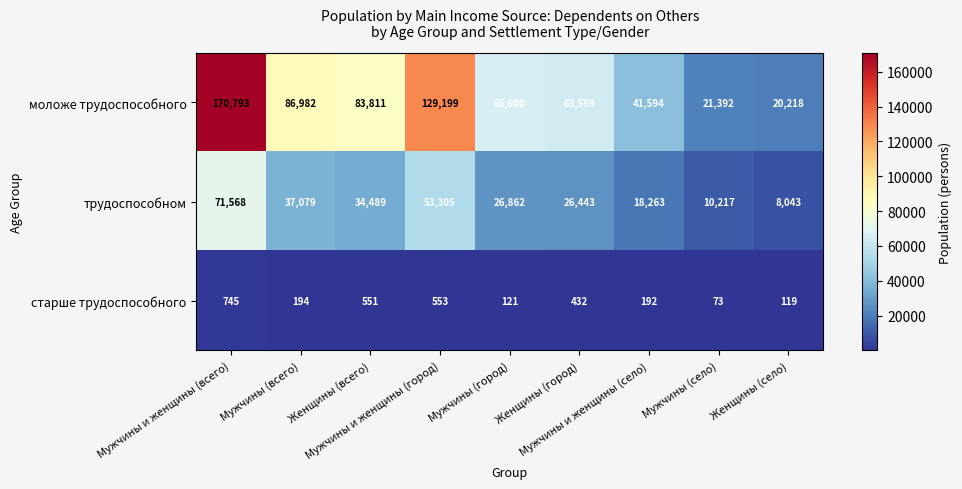

Which series has the largest total across all categories?

моложе трудоспособного